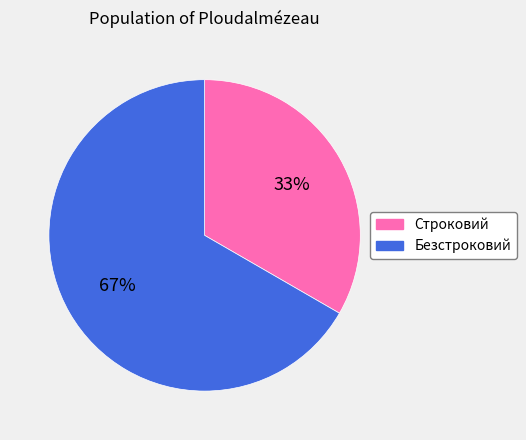

Between Строковий and Безстроковий, which is larger?

Безстроковий